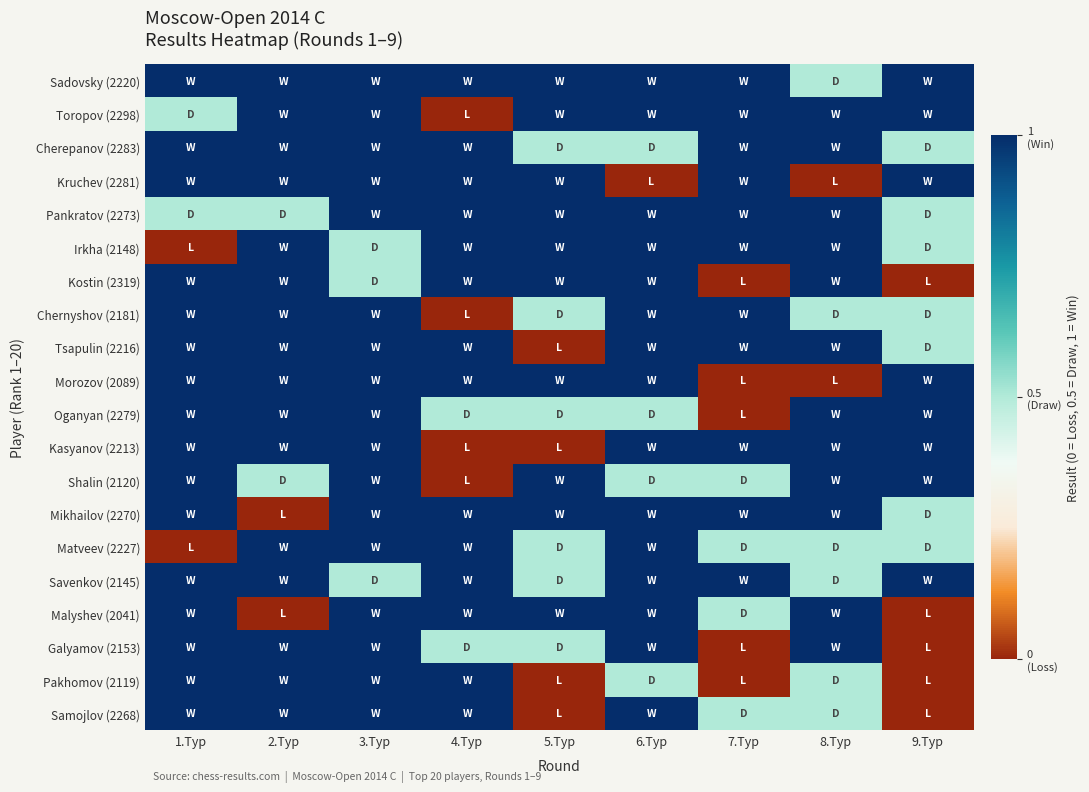

Which label corresponds to the largest value in the chart?

1.Тур